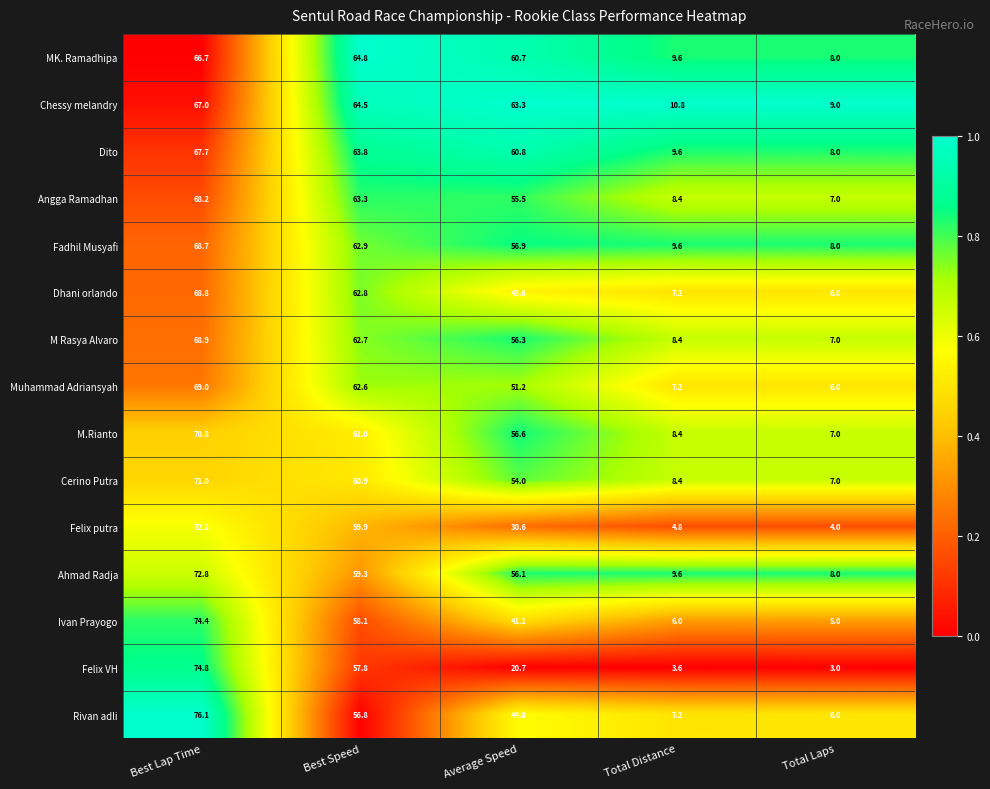

Between Best Lap Time and Best Speed, which series saw the biggest shift?

Rivan adli